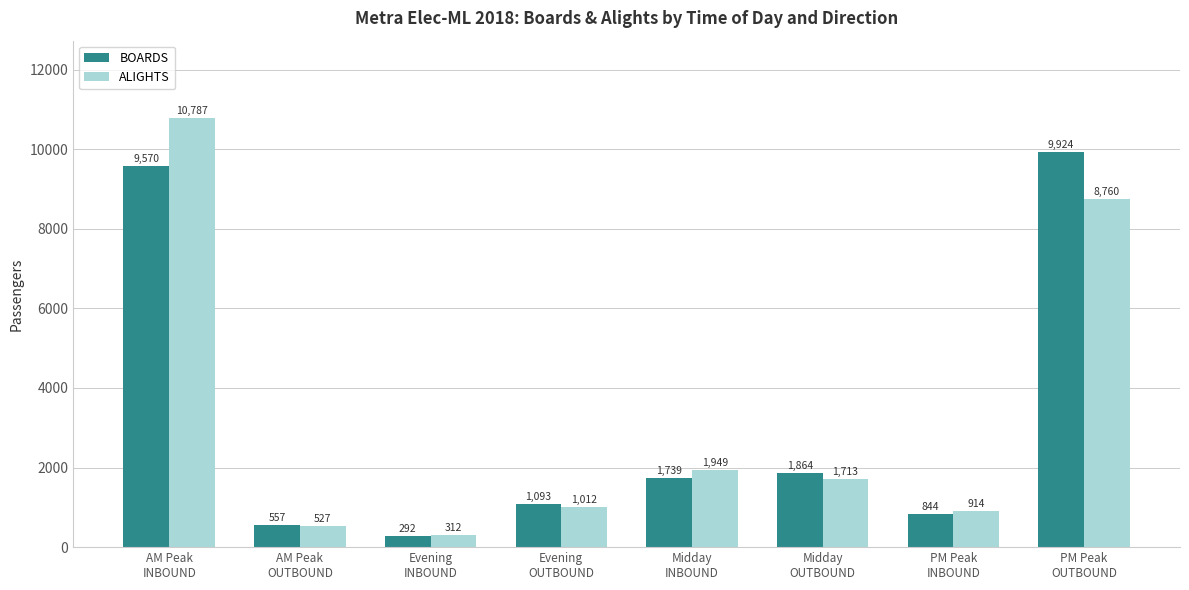

Reading left to right, list all the values displayed in this chart.

BOARDS: AM Peak
INBOUND=9570	AM Peak
OUTBOUND=557	Evening
INBOUND=292	Evening
OUTBOUND=1093	Midday
INBOUND=1739	Midday
OUTBOUND=1864	PM Peak
INBOUND=844	PM Peak
OUTBOUND=9924
ALIGHTS: AM Peak
INBOUND=10787	AM Peak
OUTBOUND=527	Evening
INBOUND=312	Evening
OUTBOUND=1012	Midday
INBOUND=1949	Midday
OUTBOUND=1713	PM Peak
INBOUND=914	PM Peak
OUTBOUND=8760